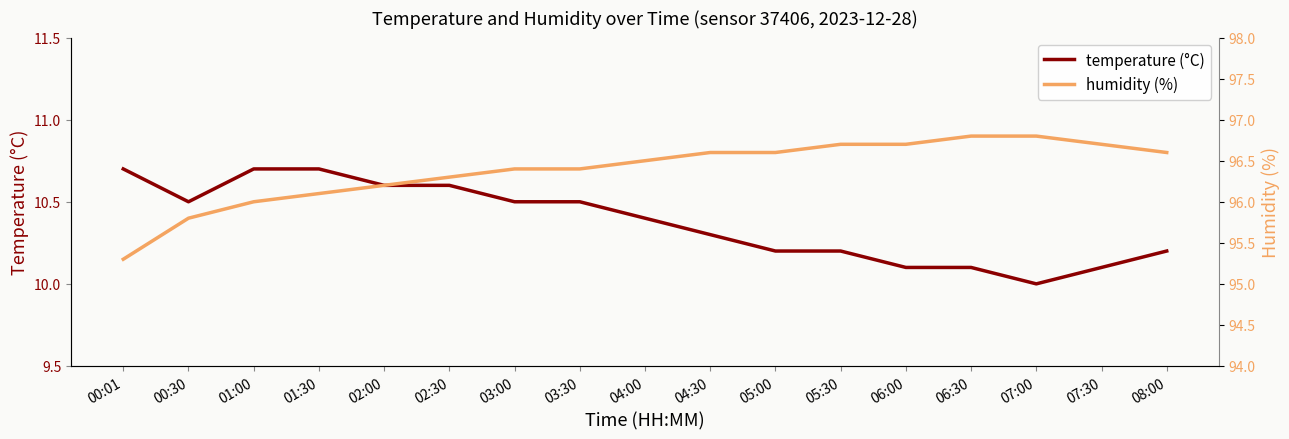

True or false: temperature (°C) has a value of 10.3 at 04:30.

True